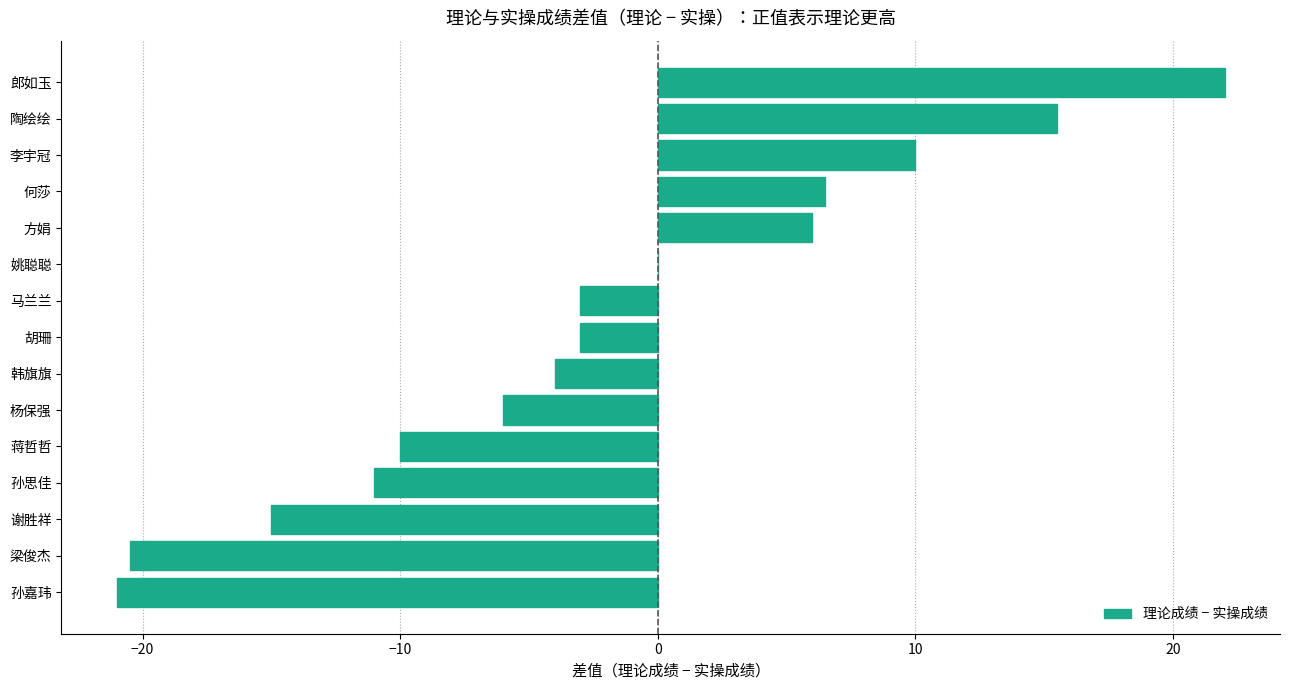

Which has a higher value, 蒋哲哲 or 韩旗旗?

韩旗旗